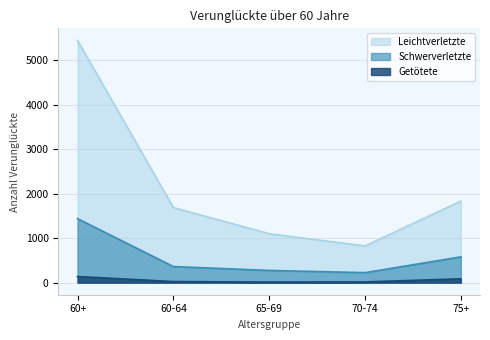

At how many categories does at least one series exceed 1380?

3